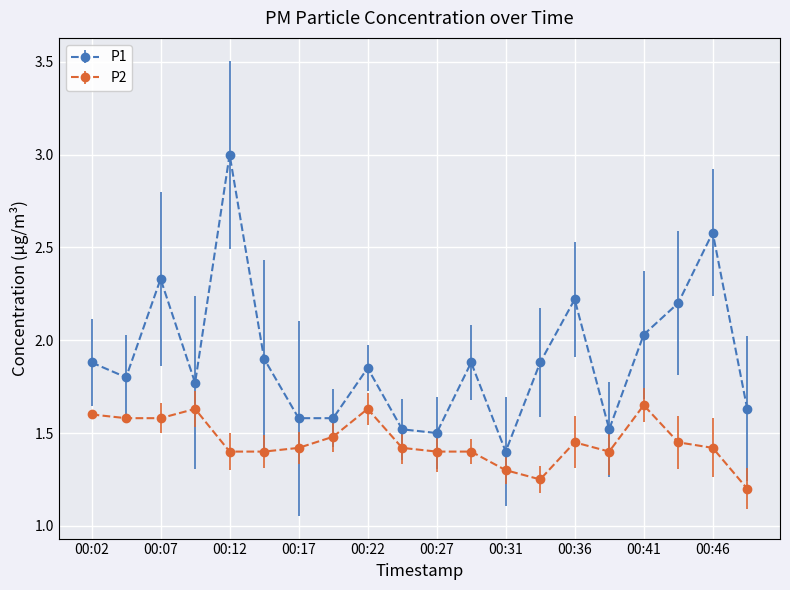

How many lines are shown in the chart?

2